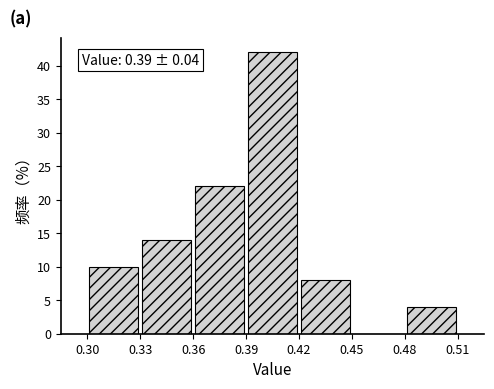

Which range on the x-axis has the tallest bar?

0.39 to 0.42